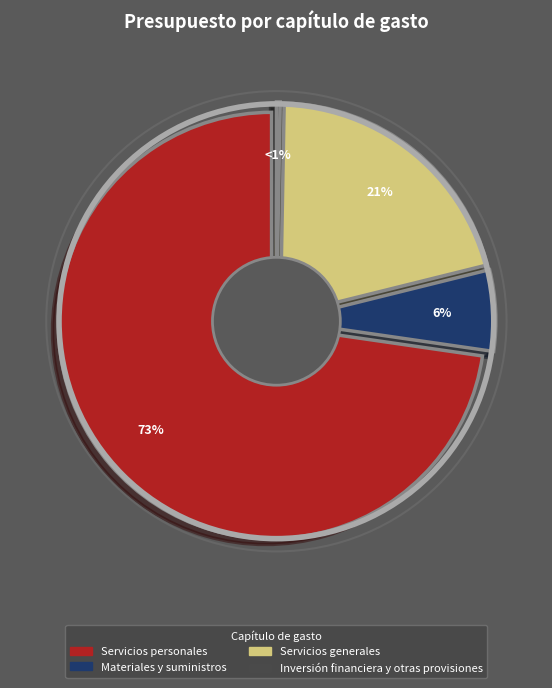

Rank the categories by value from lowest to highest.

Inversión financiera y otras provisiones, Materiales y suministros, Servicios generales, Servicios personales